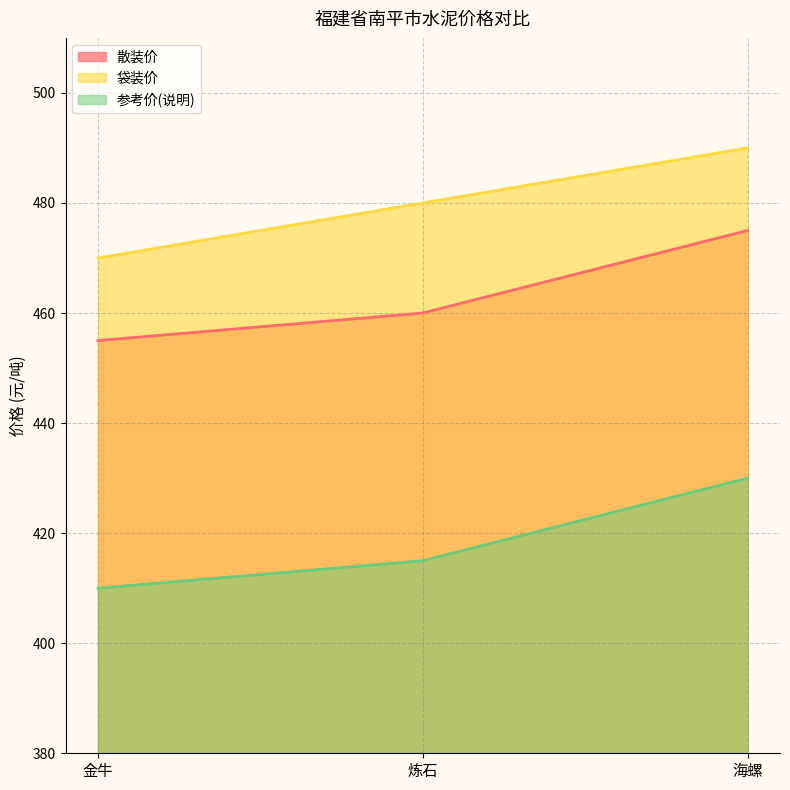

Rank the series at 海螺 from lowest to highest value.

参考价(说明), 散装价, 袋装价